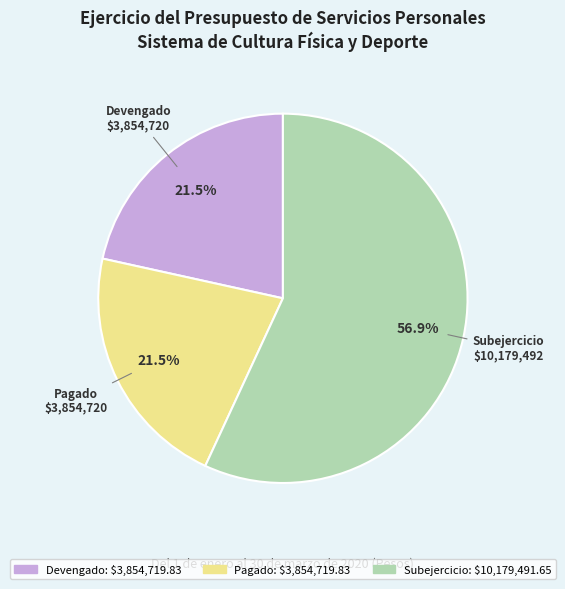

Which category has the biggest portion of the pie?

Subejercicio